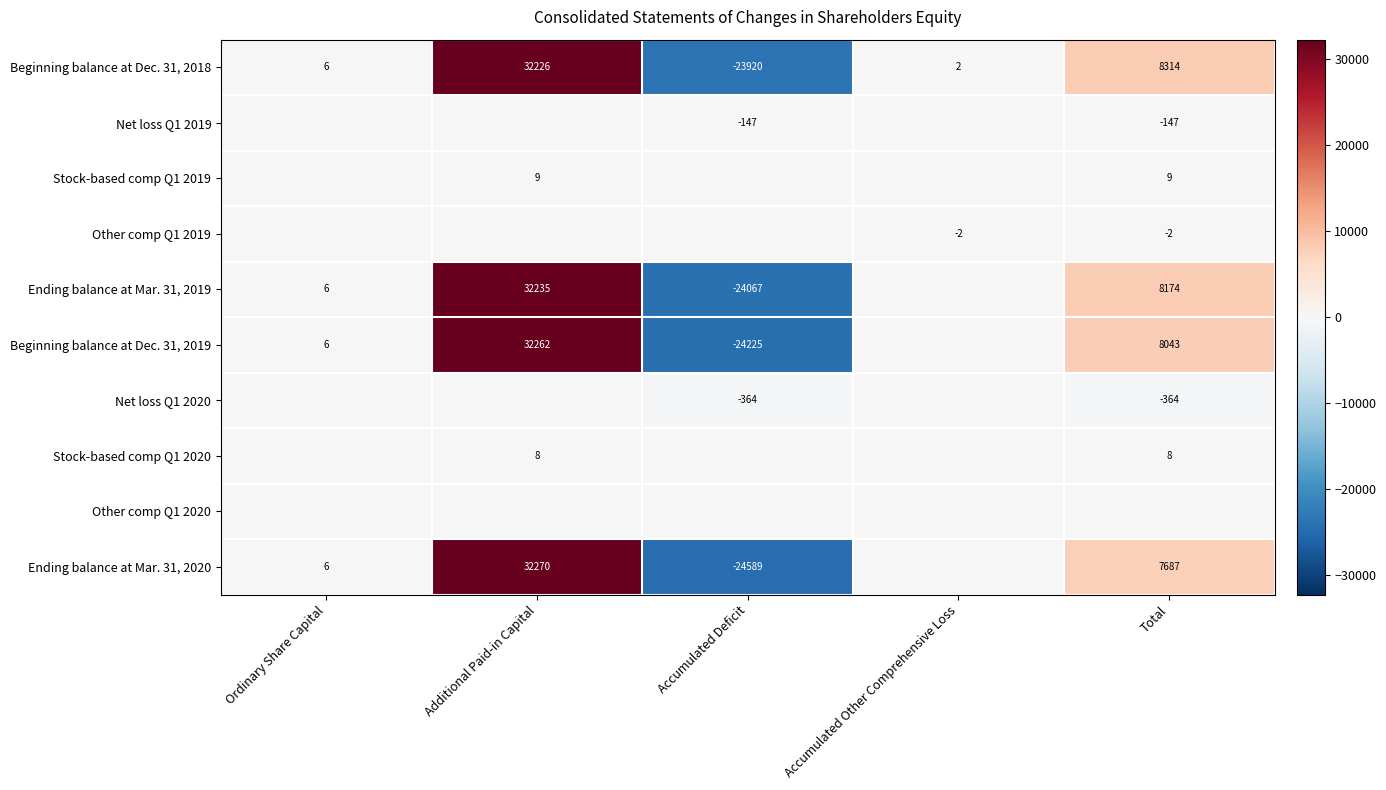

What is the smallest value displayed?

-24589